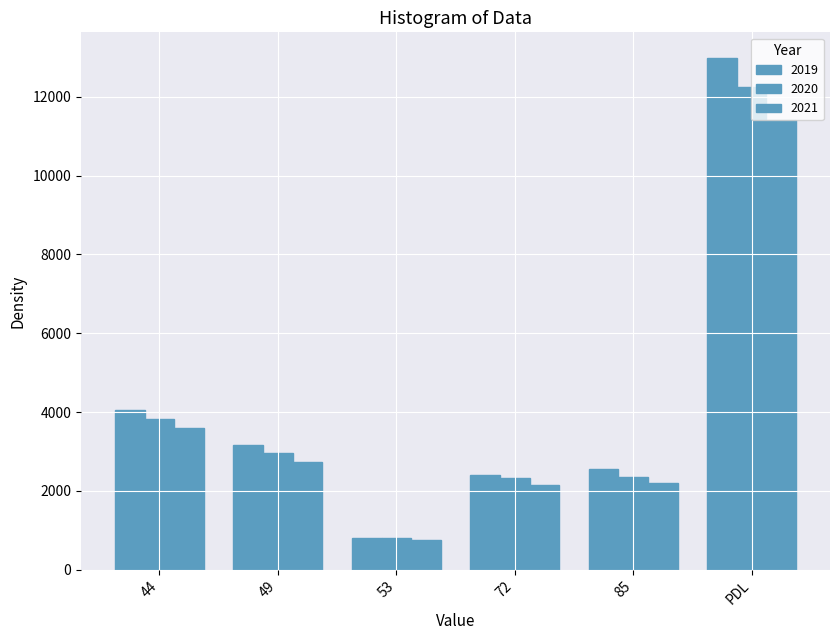

Are the bars horizontal?

No